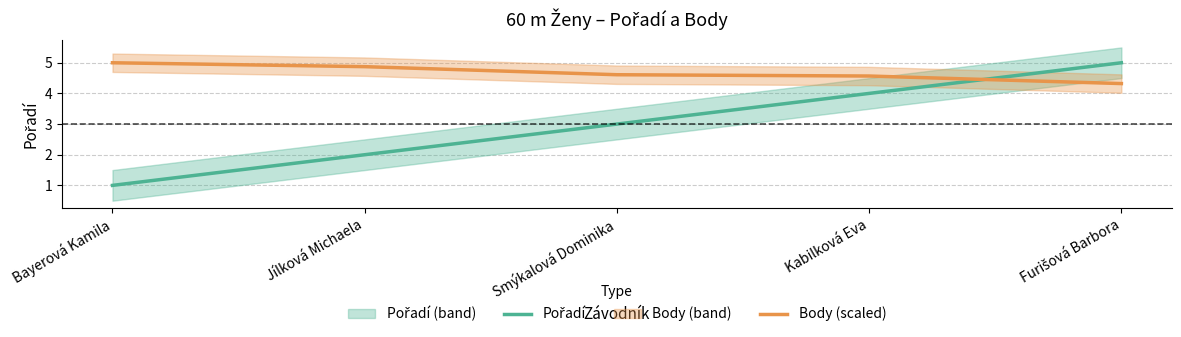

What is the maximum value shown in the chart?

5.0